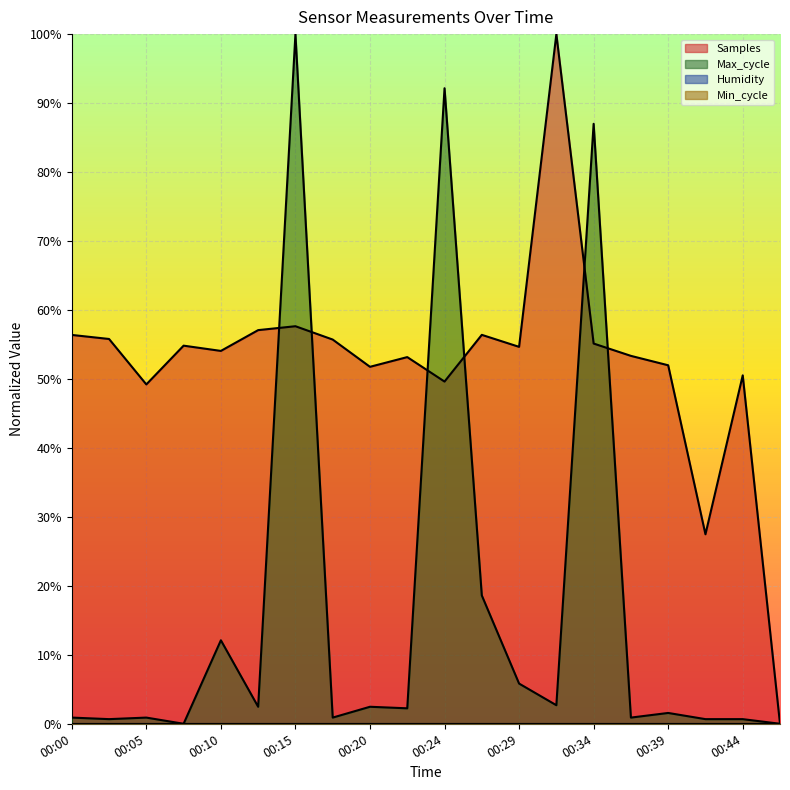

What is the maximum value shown in the chart?

1.0